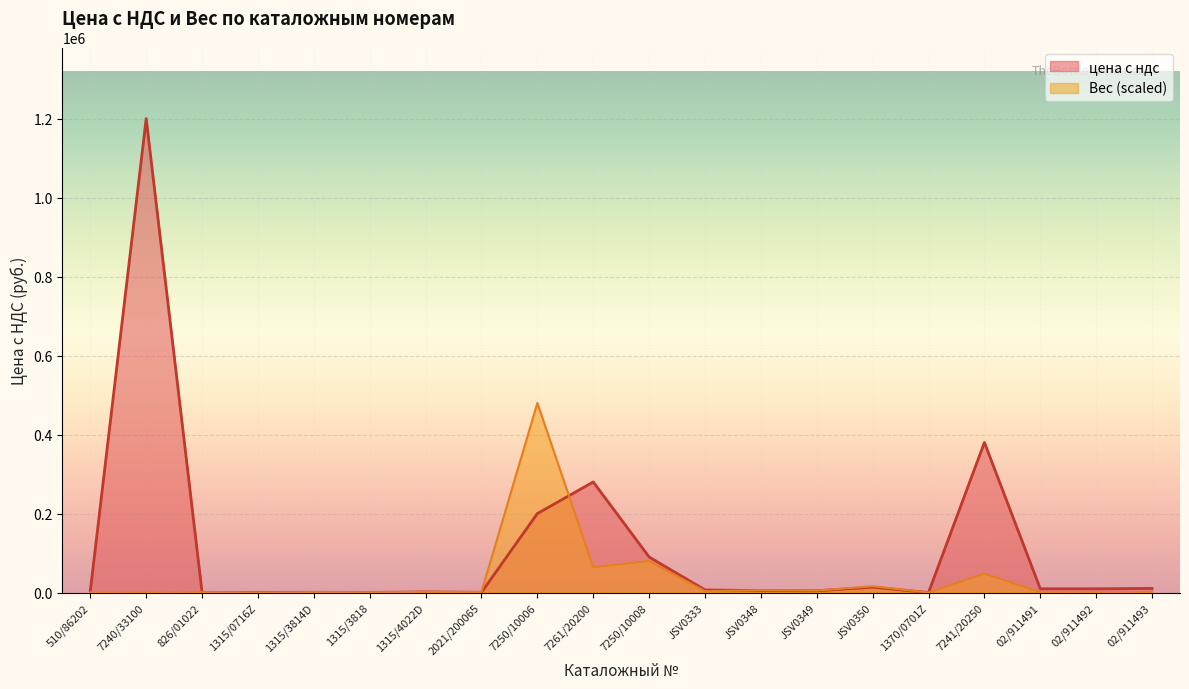

What is the difference between the second highest and minimum values in the цена с ндс series?

379920.0